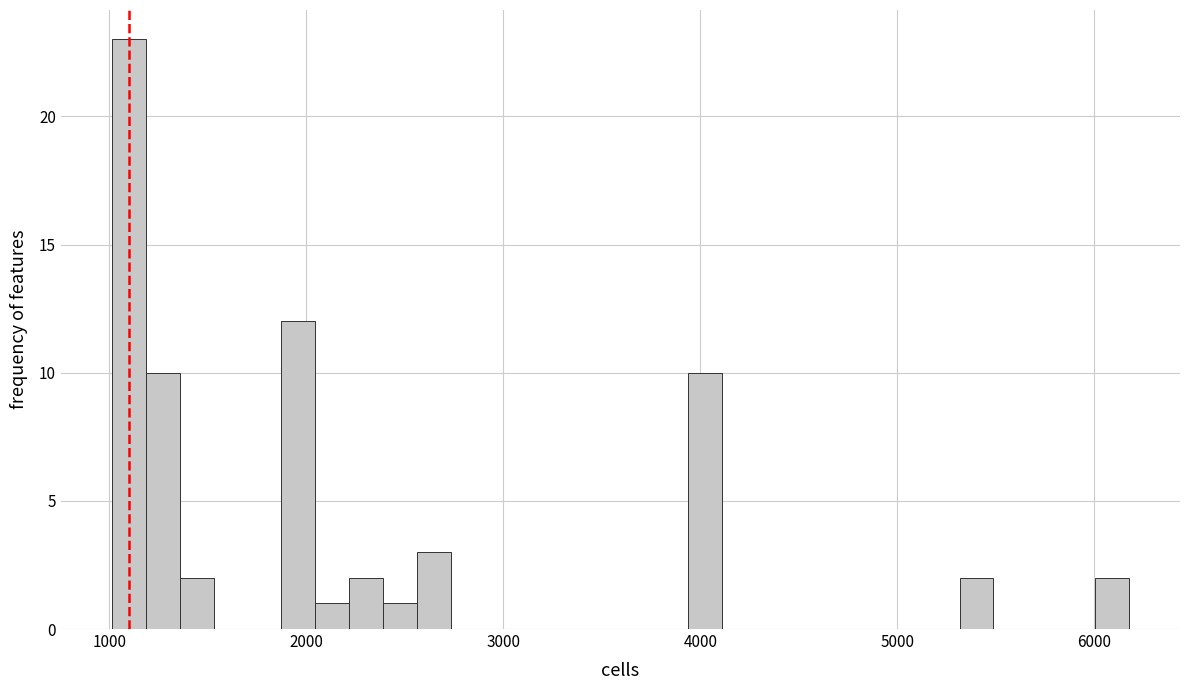

Around what value on the x-axis is the tallest bar? Give the approximate position of its centre, as read against the axis.

1100